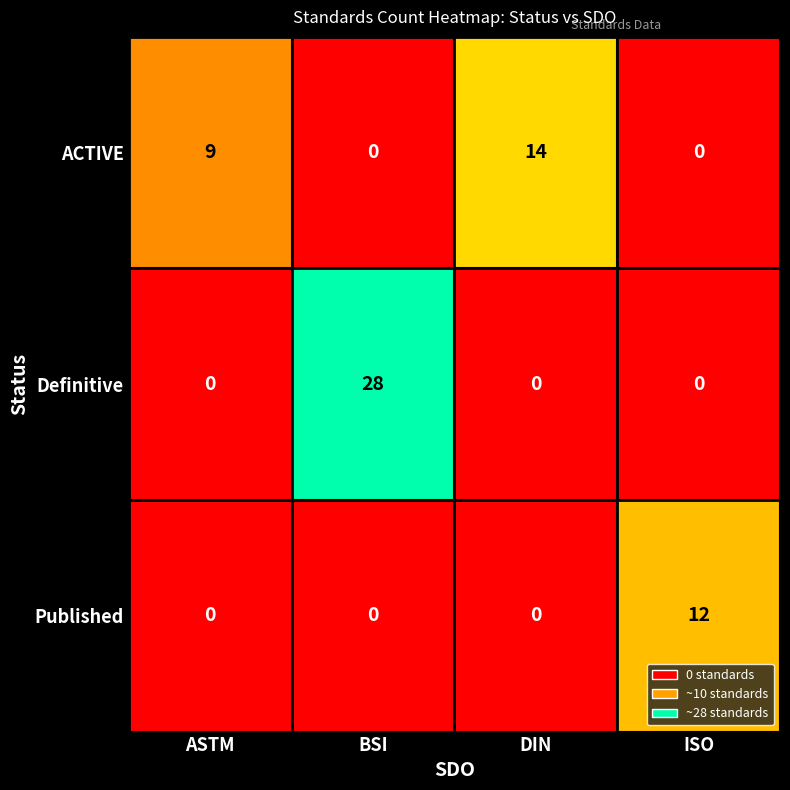

Reading left to right, transcribe all the data shown in this chart.

ACTIVE: ASTM=9	BSI=0	DIN=14	ISO=0
Definitive: ASTM=0	BSI=28	DIN=0	ISO=0
Published: ASTM=0	BSI=0	DIN=0	ISO=12